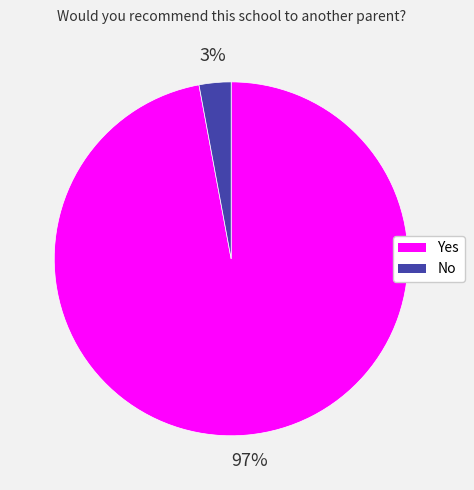

Rank the categories by value from highest to lowest.

Yes, No